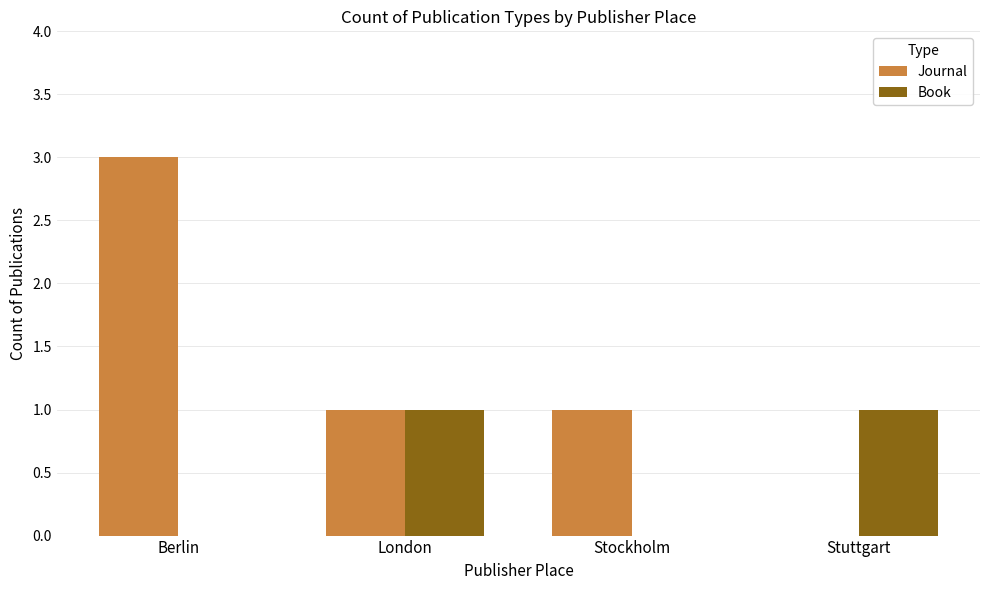

At which category is the sum across all series the highest?

Berlin